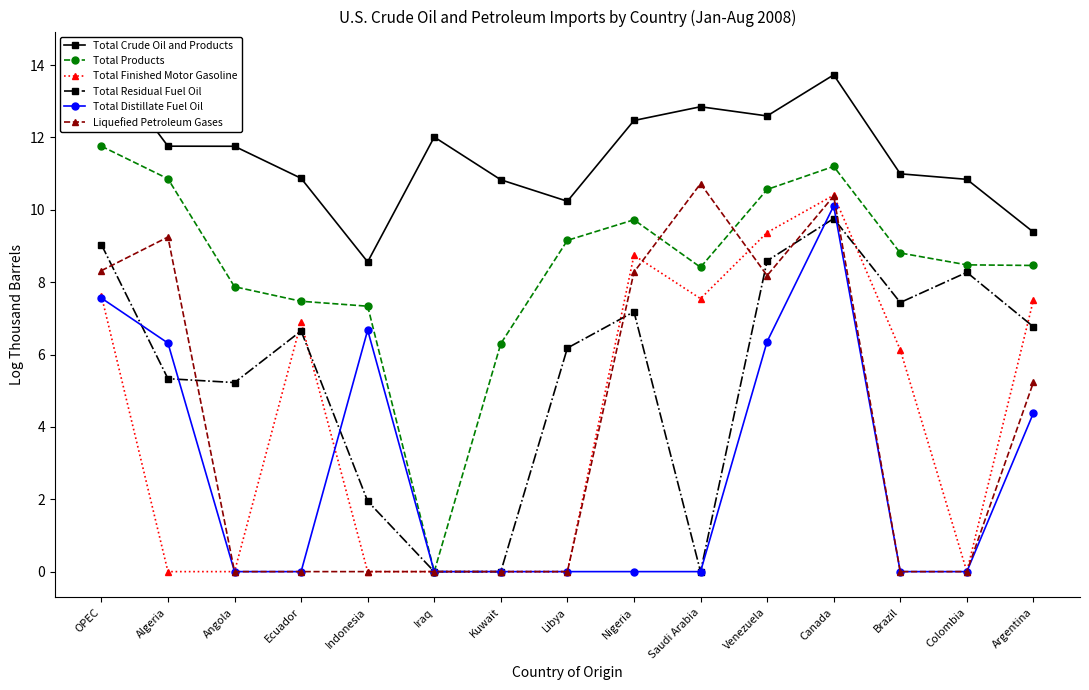

What is the maximum value for Total Products?

11.8